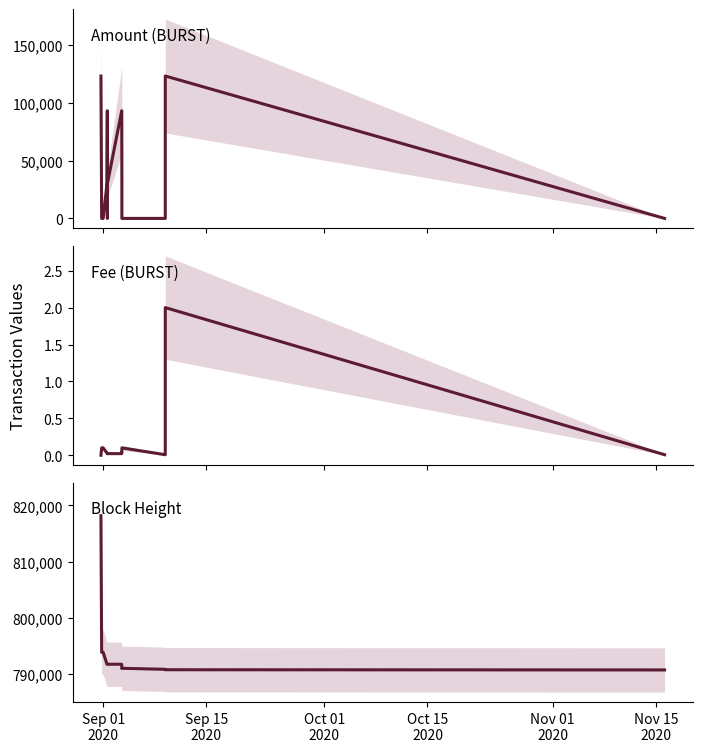

How many values in Amount are above zero?

12